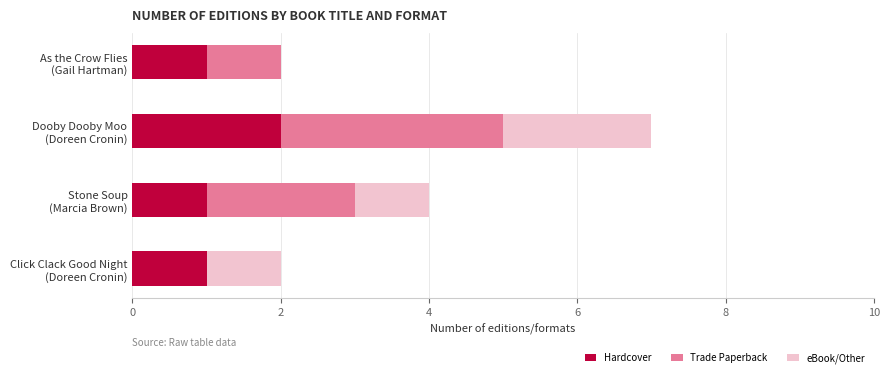

What is the sum of all Hardcover values?

5